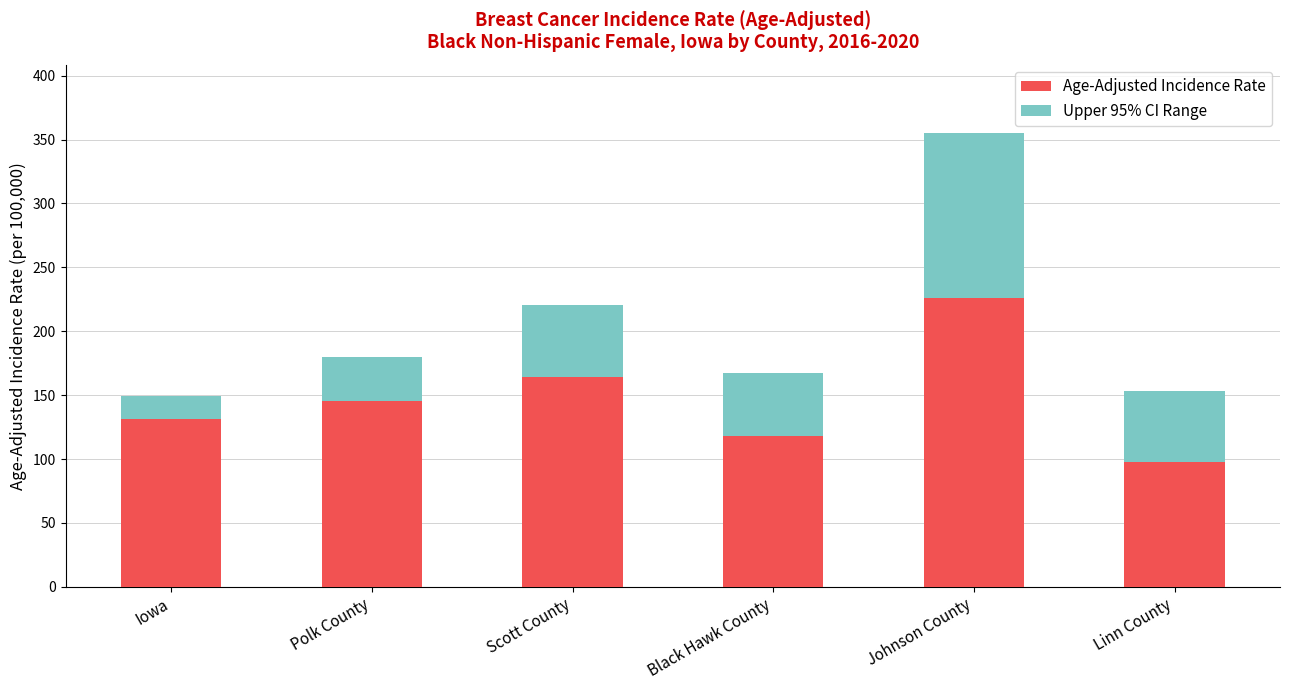

What are all the series names shown in the legend?

Age-Adjusted Incidence Rate, Upper 95% CI Range